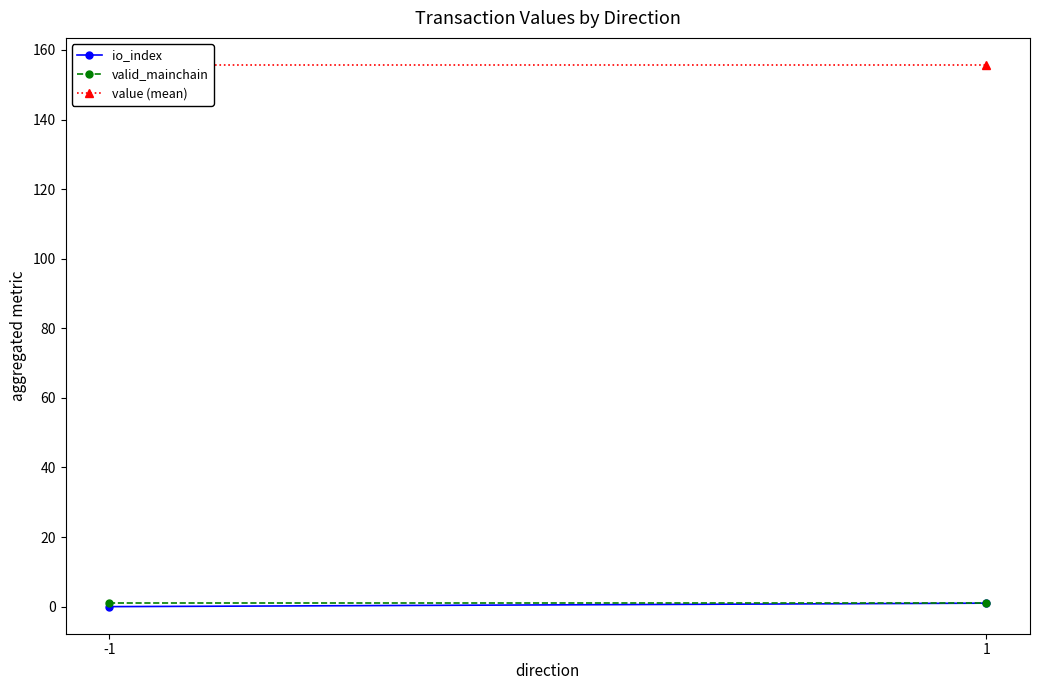

How many series are shown in this chart?

3